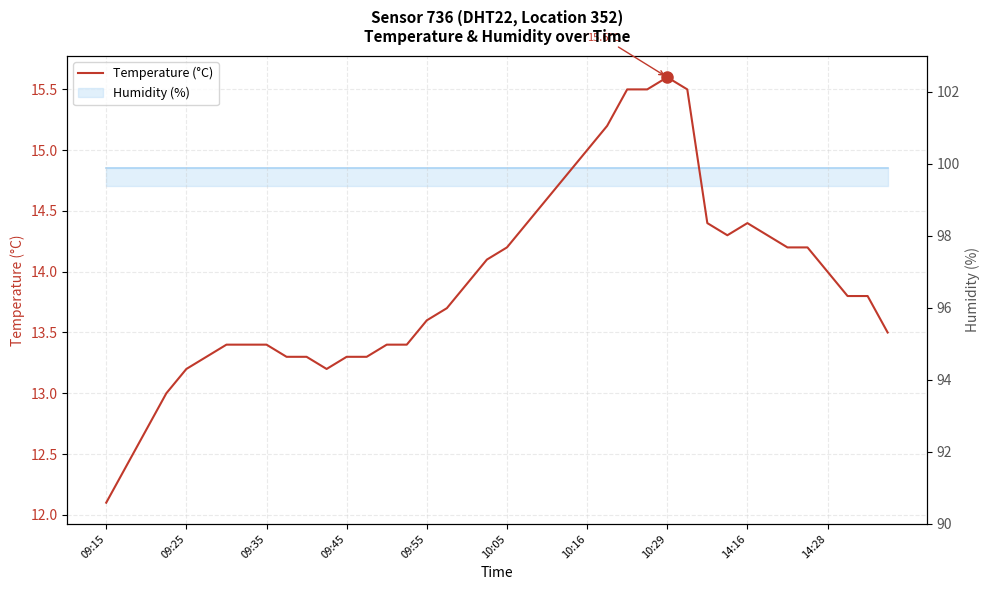

What is the sum of all values?

556.6